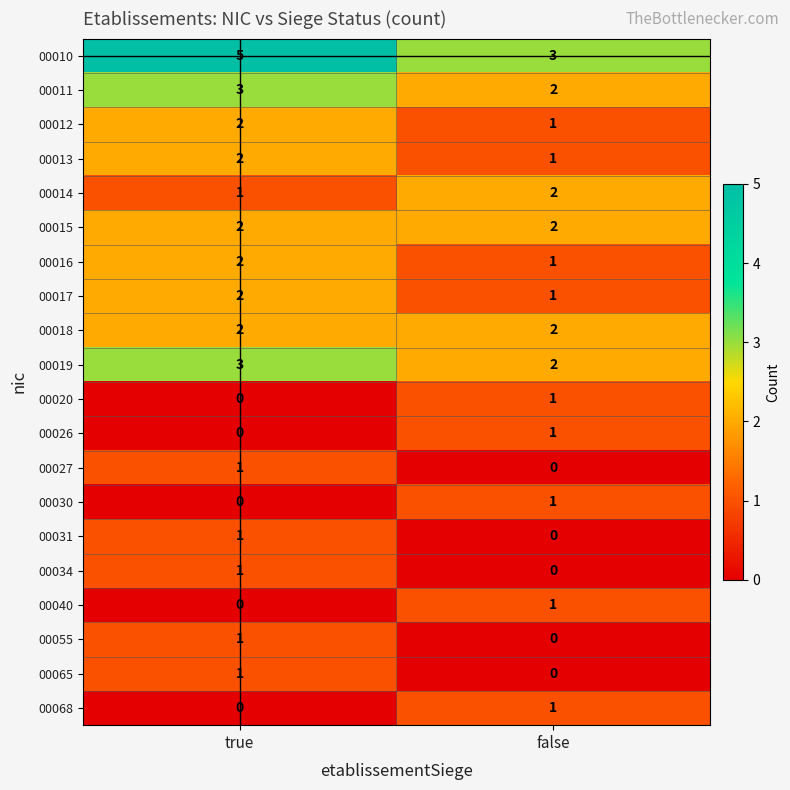

Is it true that 00031 equals 1 at true?

True